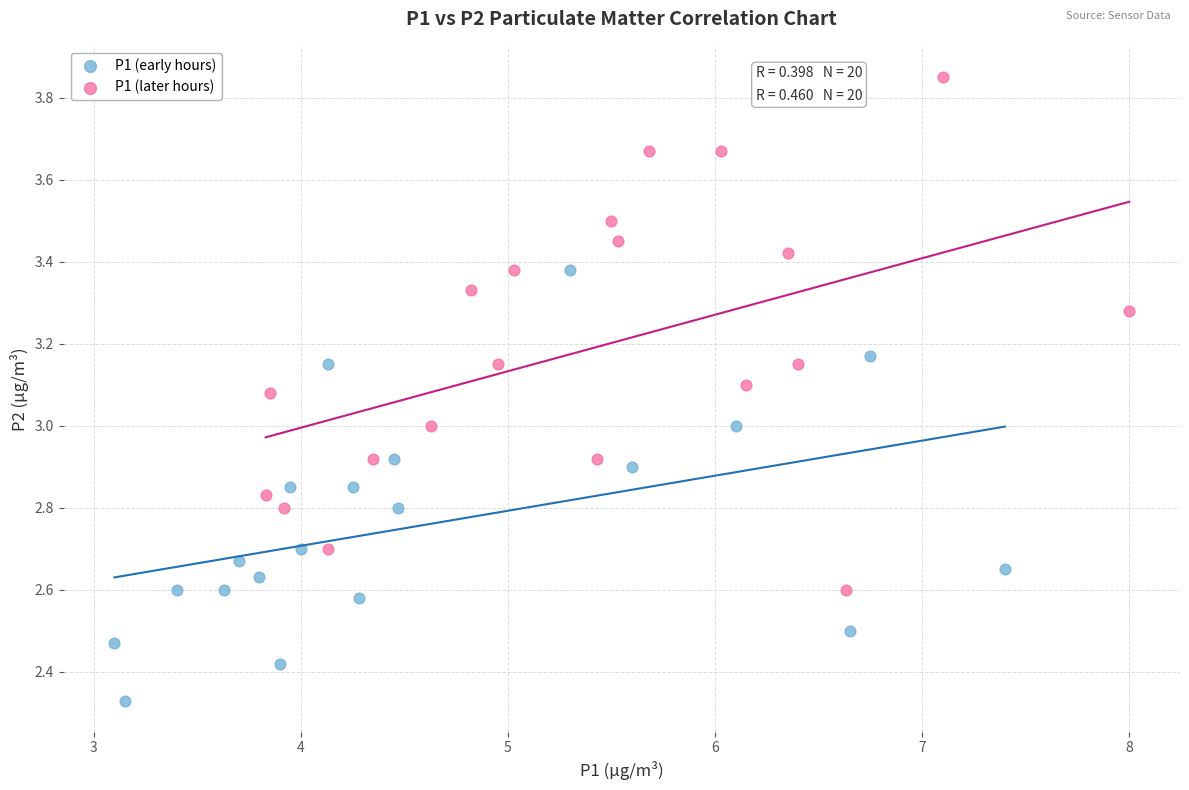

Which series reaches the minimum Y coordinate?

P1 (early hours)